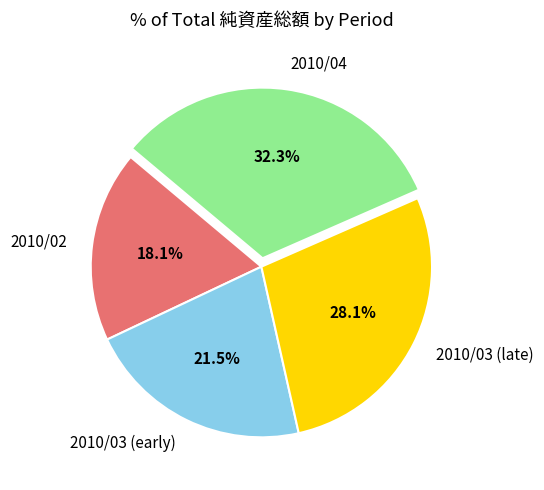

Rank the categories by value from lowest to highest.

2010/02, 2010/03 (early), 2010/03 (late), 2010/04